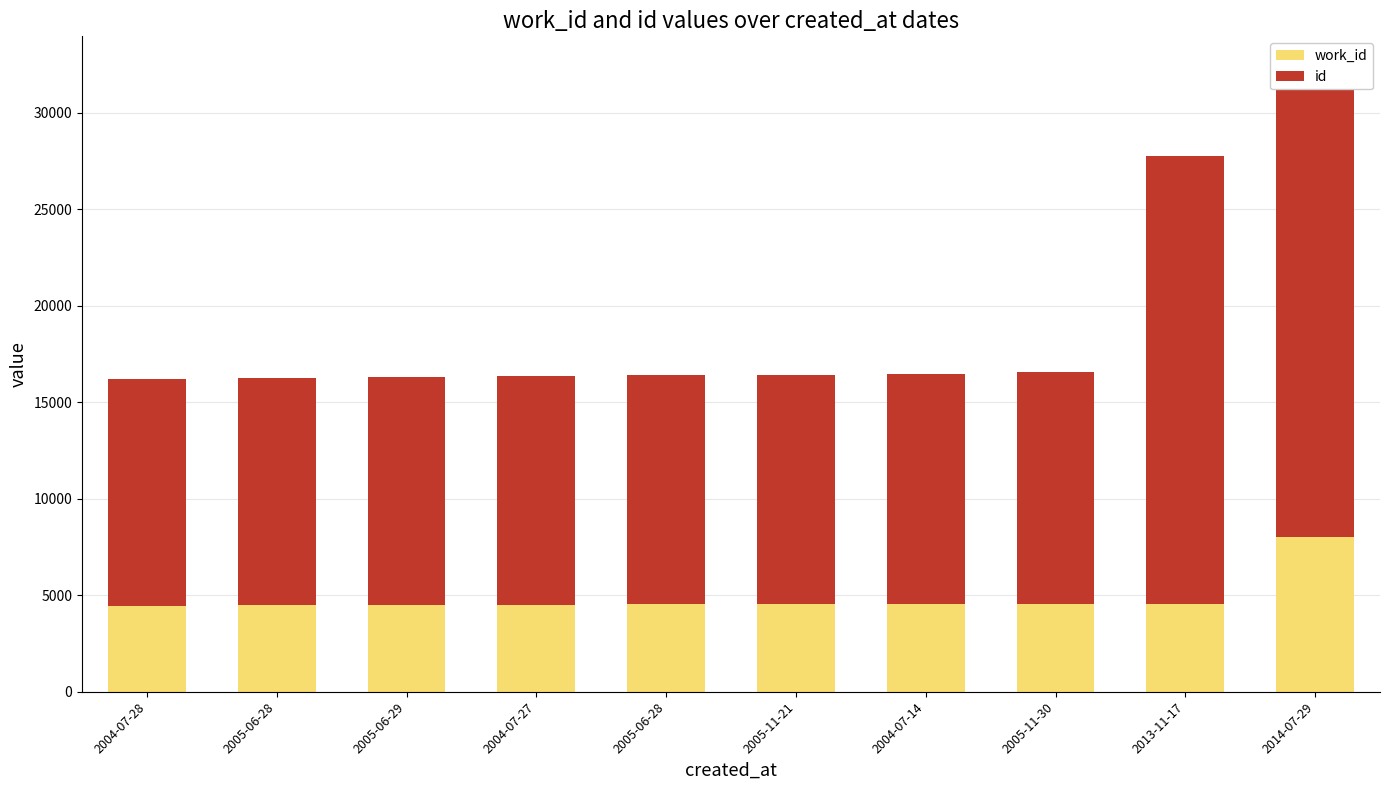

True or false: work_id has a value of 2997 at 2005-11-30.

False